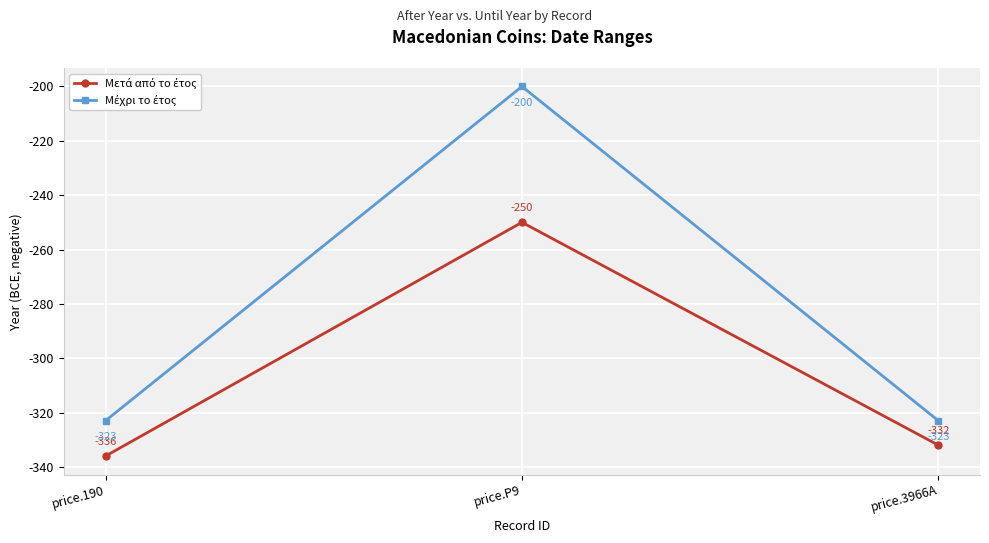

What is the smallest value displayed?

-336